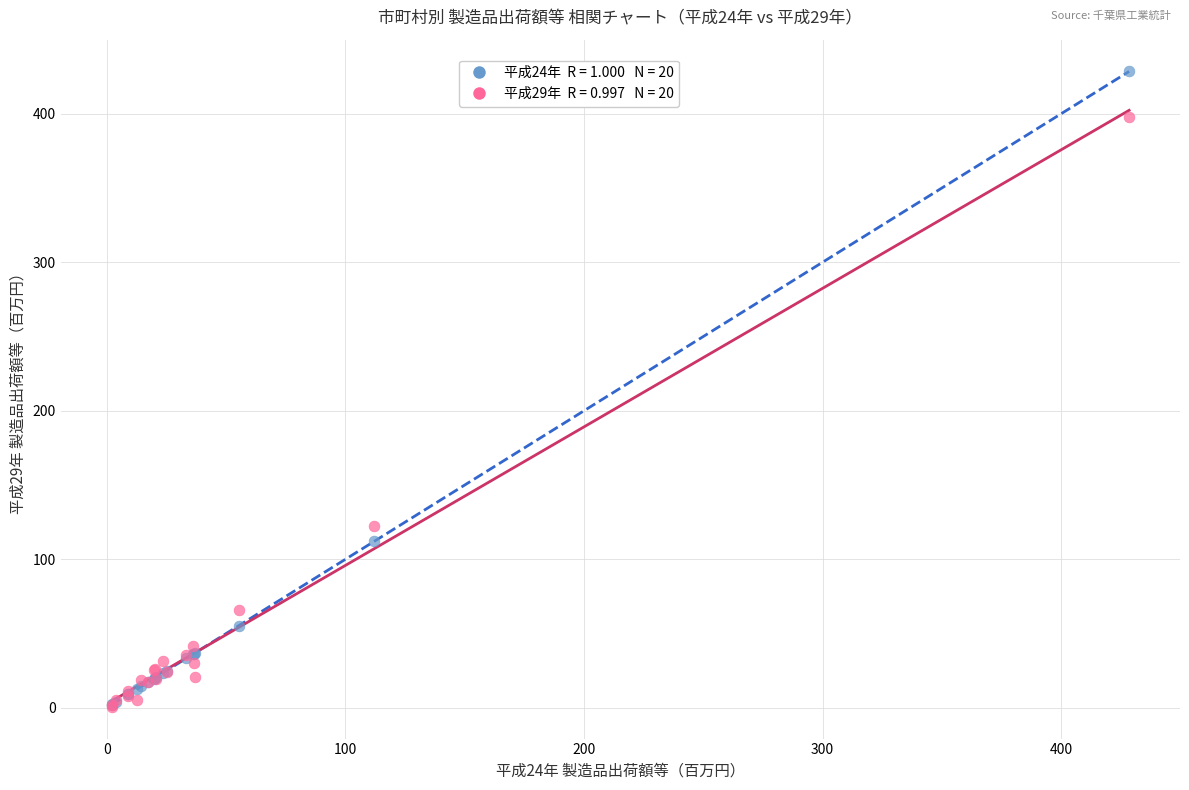

Across all series, what Y value is closest to 214?

122.3